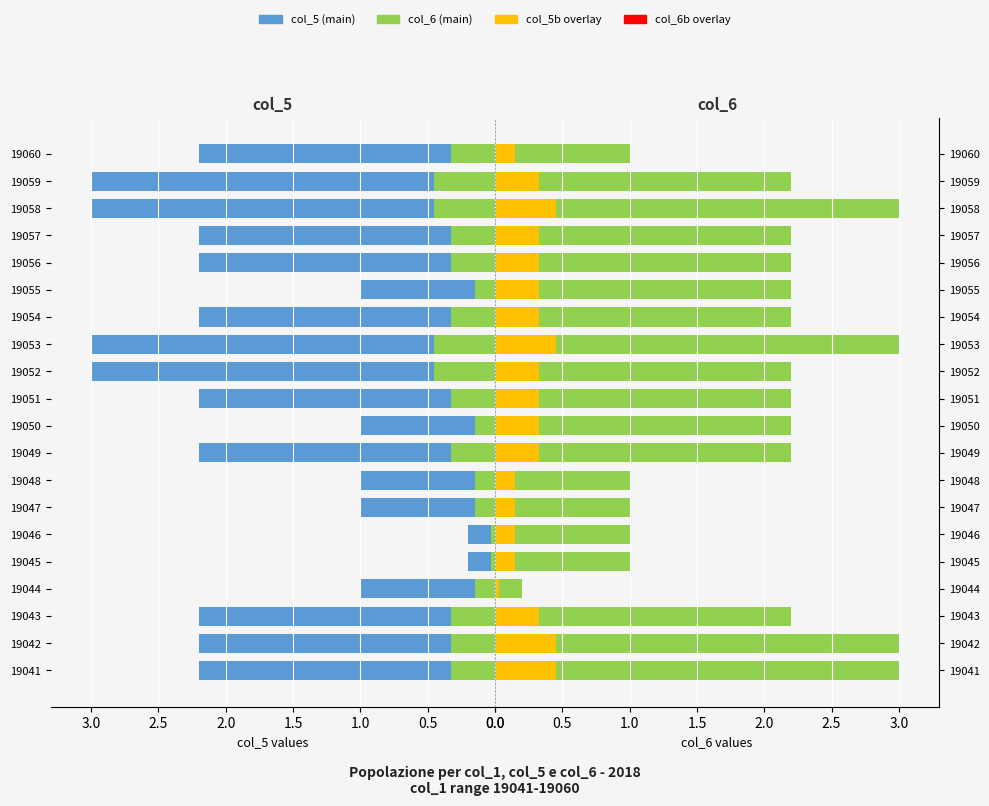

What is the difference between the highest and lowest values at 19041?

2.7